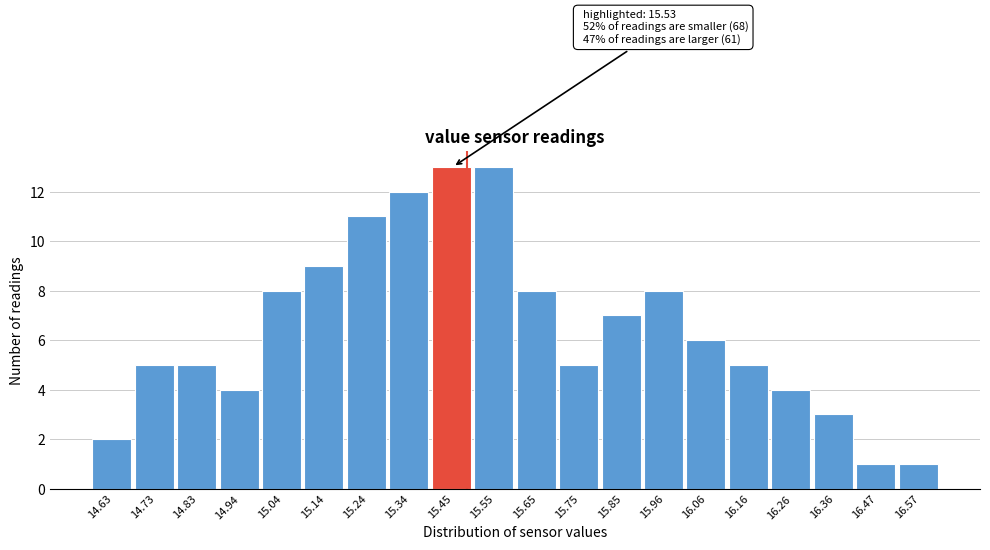

Reading right to left, list all the values displayed in this chart.

1	1	3	4	5	6	8	7	5	8	13	13	12	11	9	8	4	5	5	2